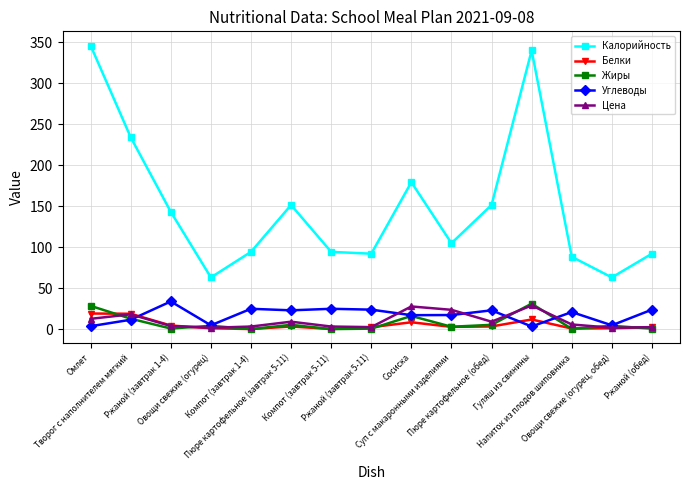

How many interior local peaks does the Жиры series have?

5